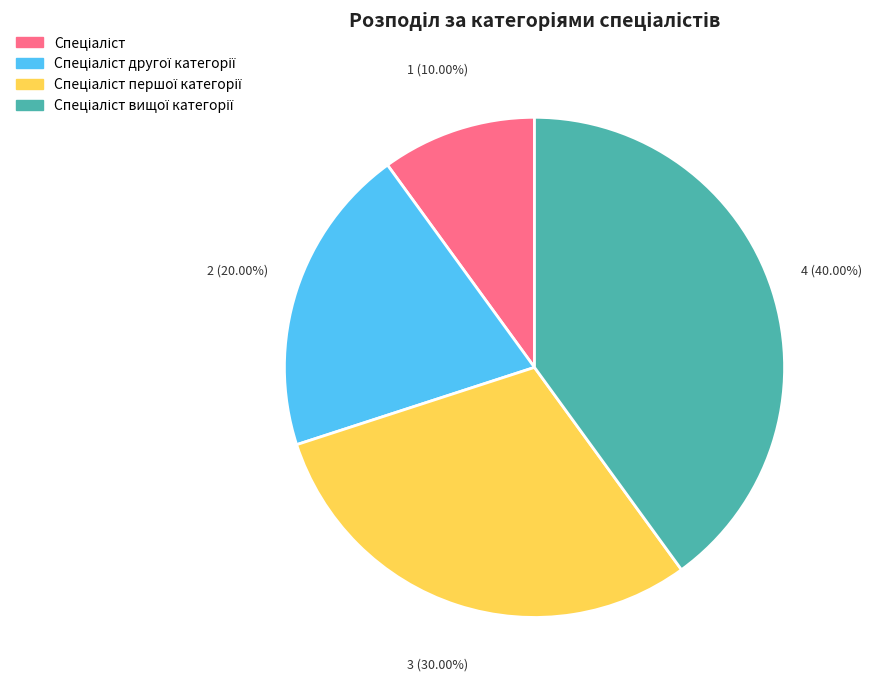

Is there a majority slice in this chart?

No